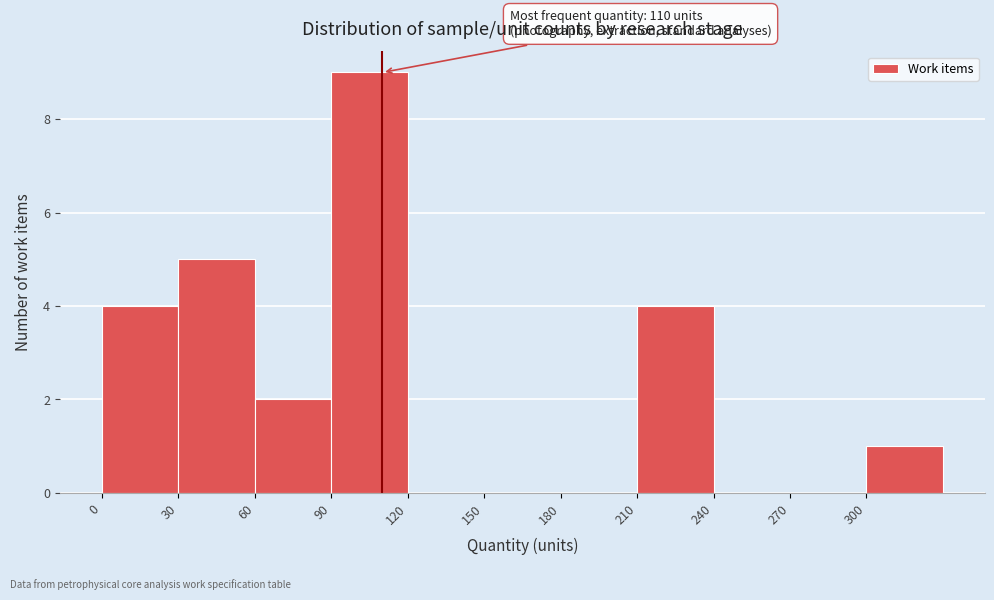

Which range on the x-axis has the tallest bar?

90 to 120